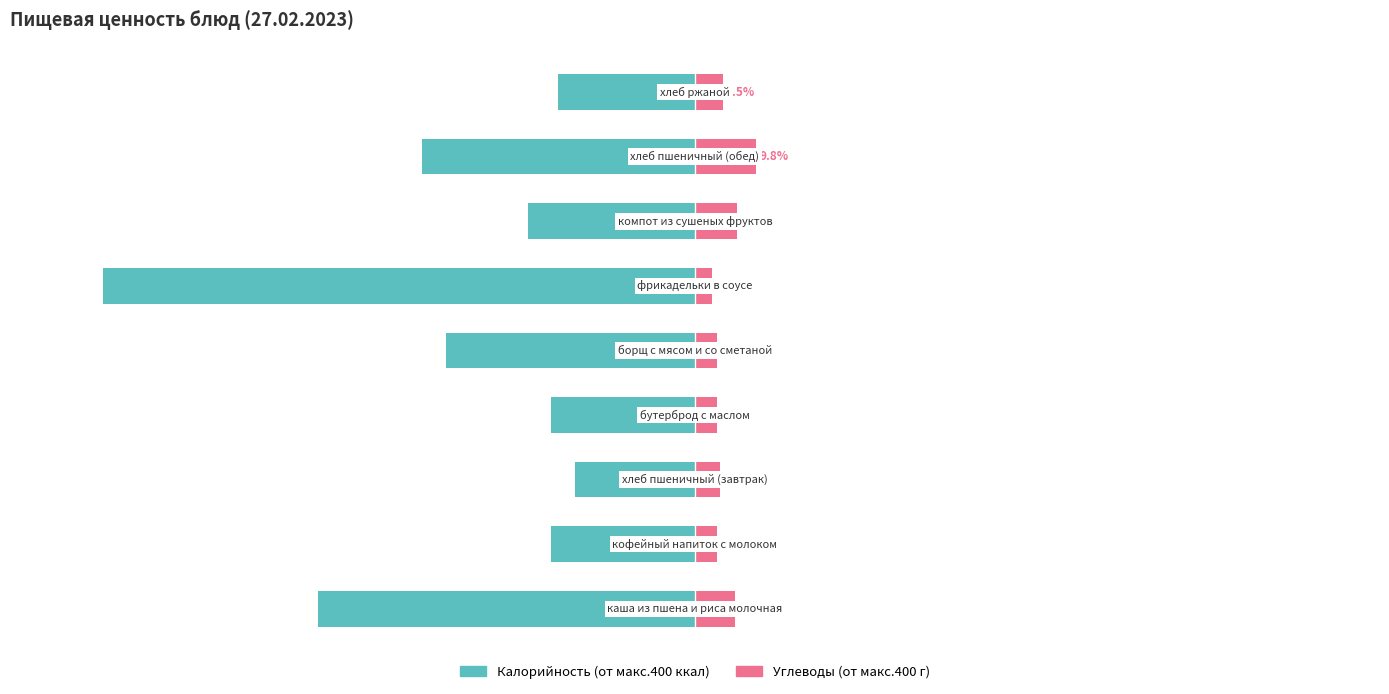

True or false: Калорийность has a value of -87.1 at −125.

False